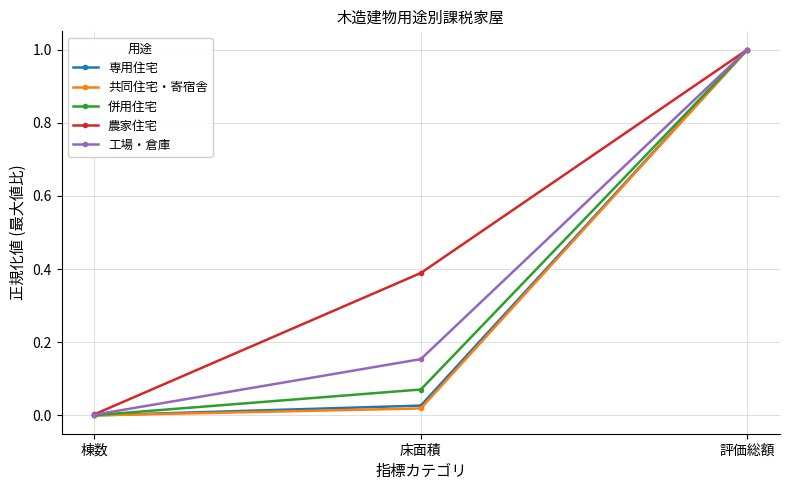

The value of 農家住宅 at 床面積 is 0.4. True or false?

True